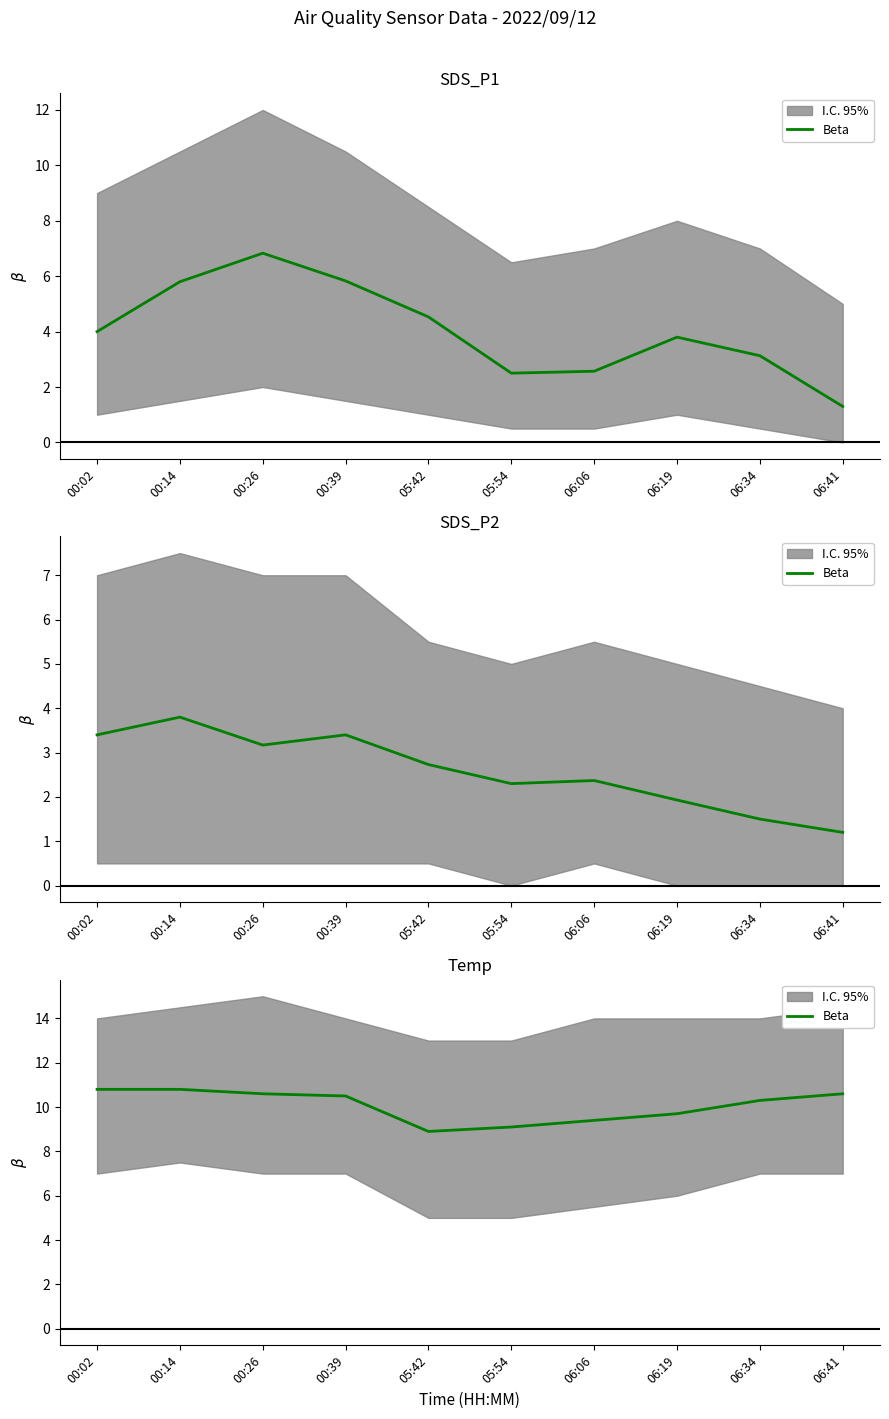

What is the sum of the values at 05:42 and 06:06?

18.3